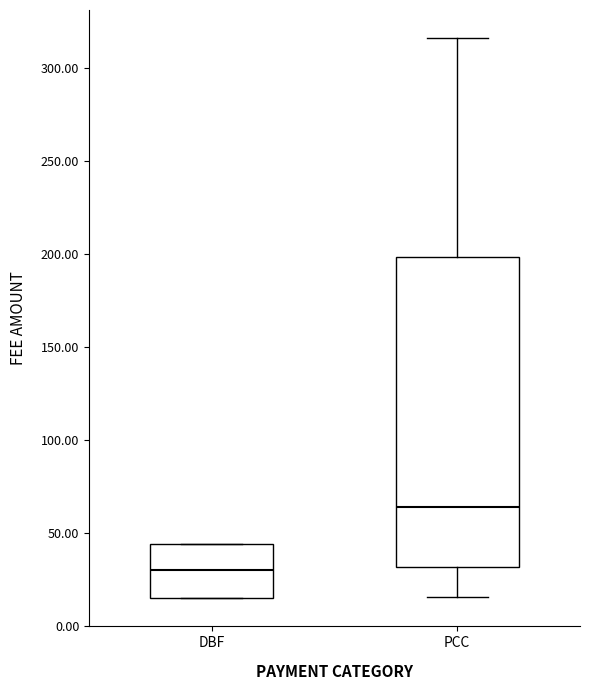

Reading left to right, read every box against the y-axis: the position of its median line, the range the box covers, and the ends of its whiskers. The values are not printed on the chart, so give them approximately, as read against the axis.

DBF: median 30, box 15 to 45, whiskers 15 to 45
PCC: median 65, box 30 to 200, whiskers 15 to 315